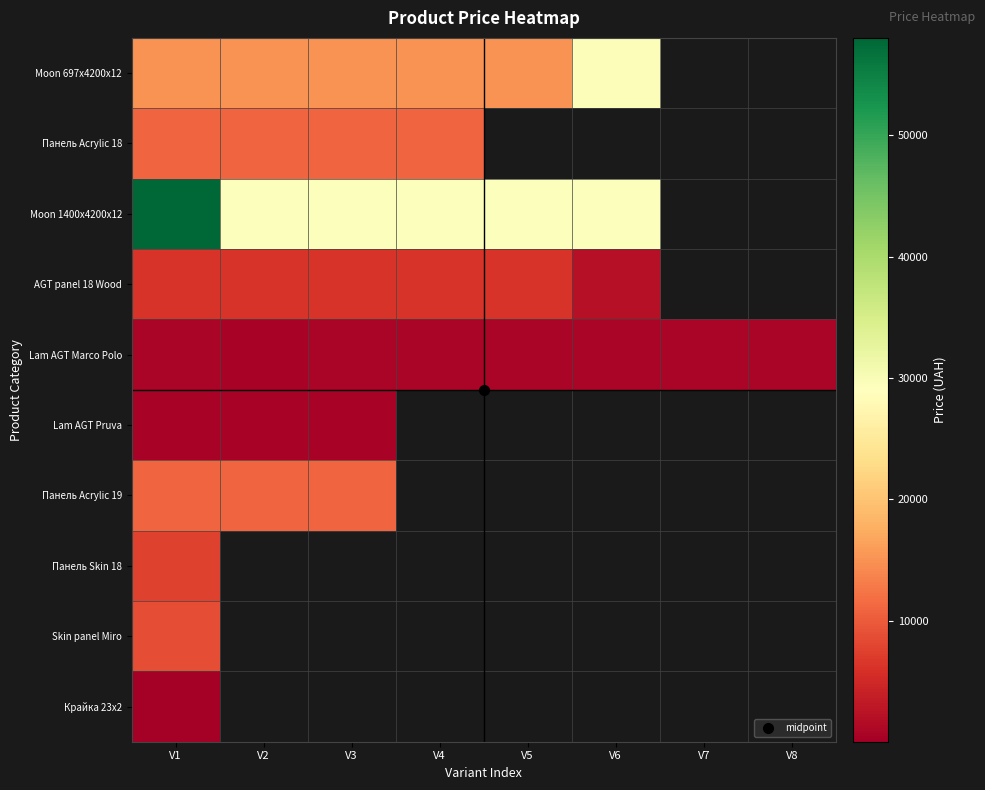

What is the difference between the maximum and minimum values in the AGT panel 18 Wood series?

4172.4